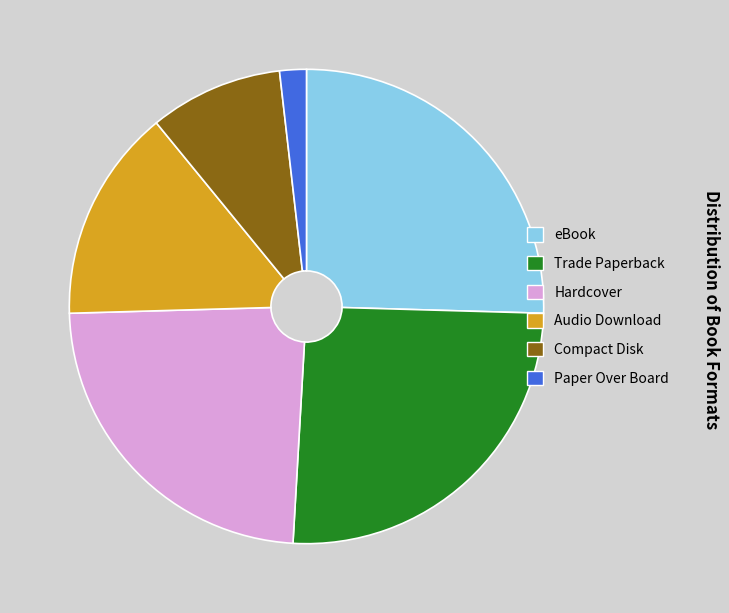

Does any single category account for the majority?

No